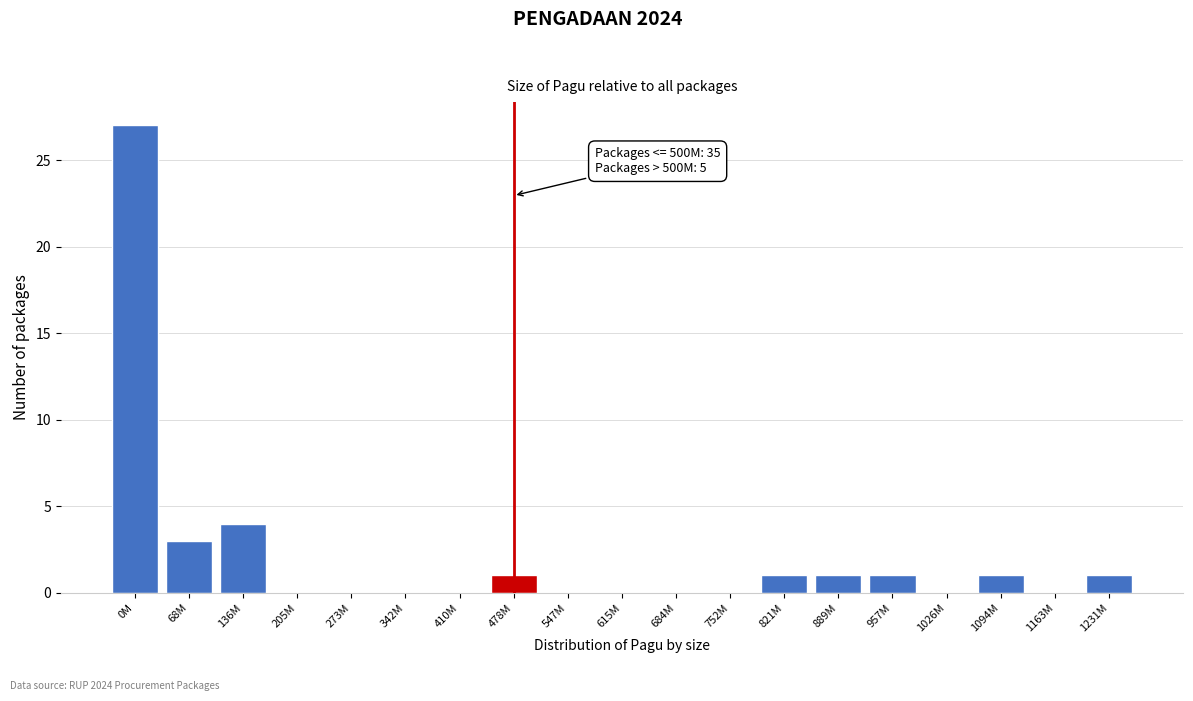

True or false: the data shows 0 at 615M.

True